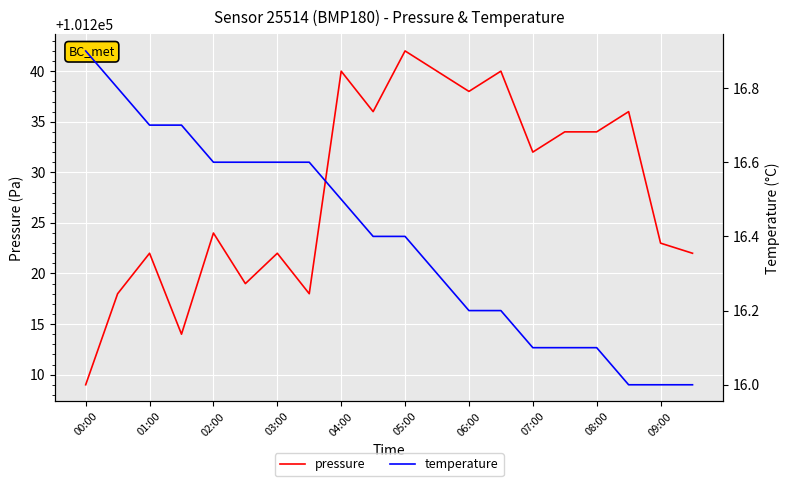

What is the minimum value for pressure?

101209